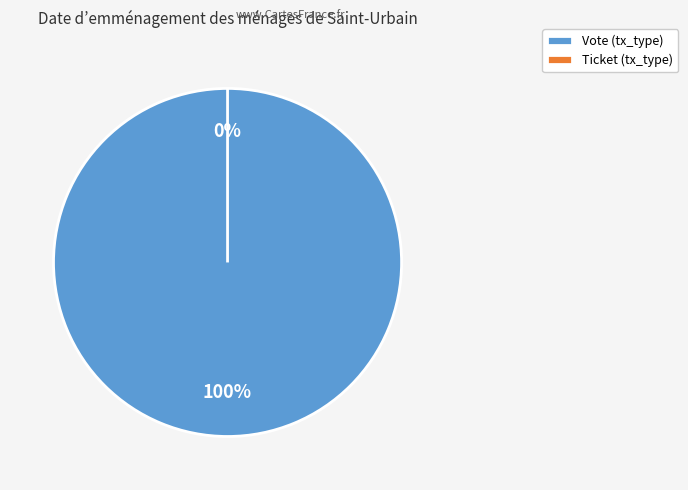

True or false: Ticket accounts for 0% of the total.

True